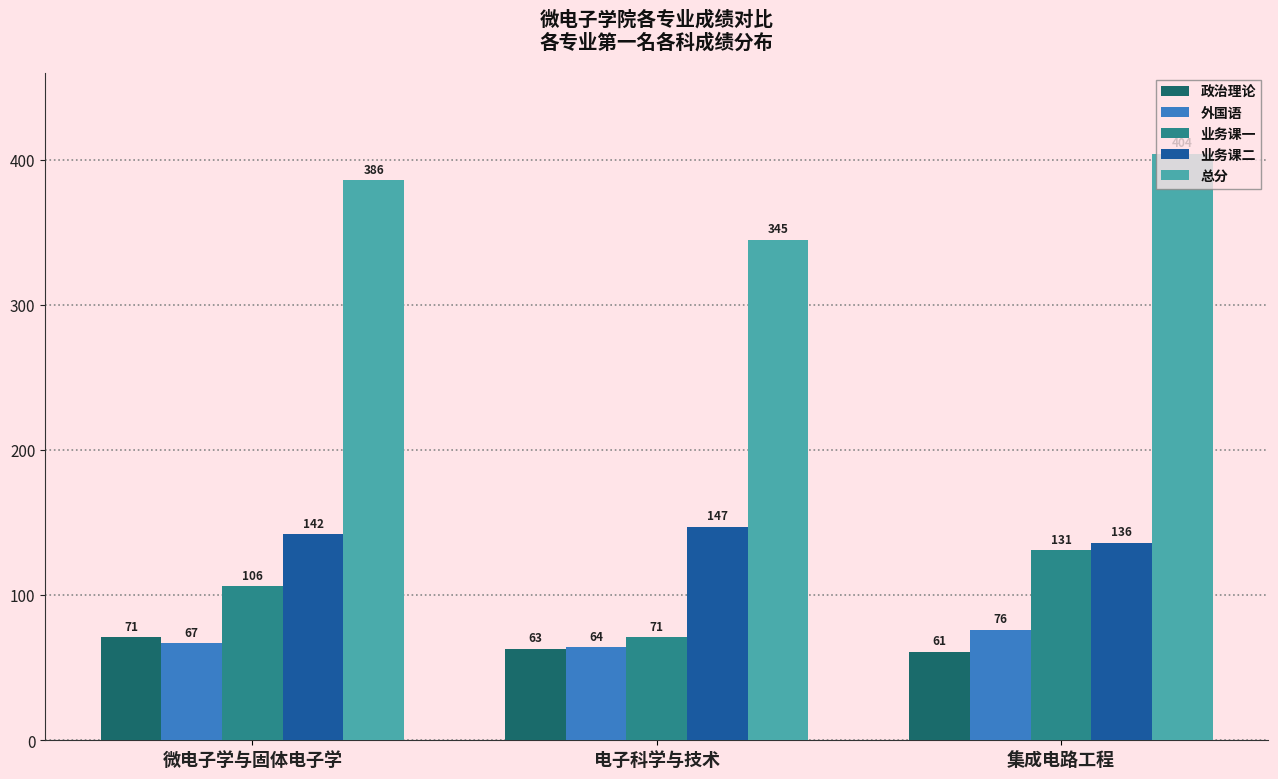

Which series has the largest range (max minus min)?

业务课一